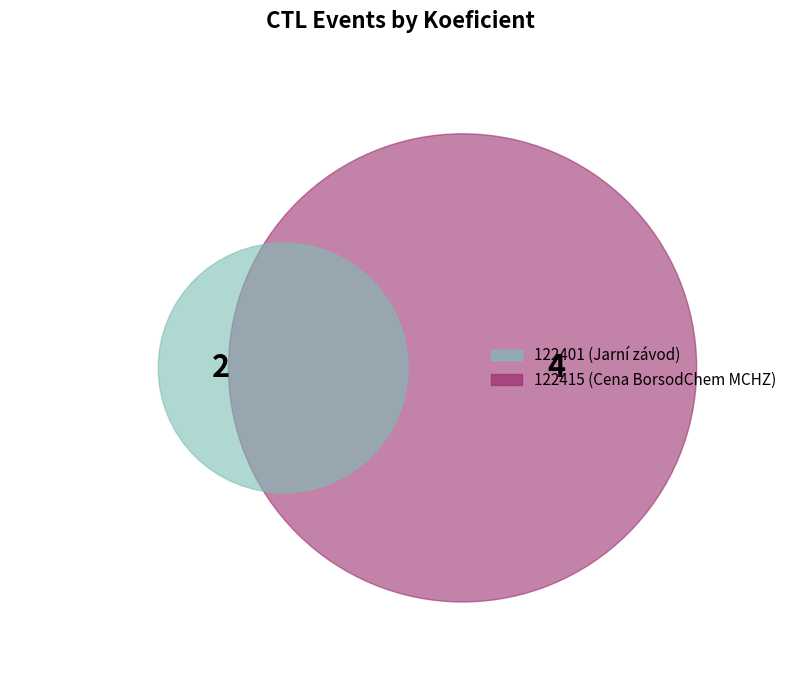

How many slices are in this pie chart?

2